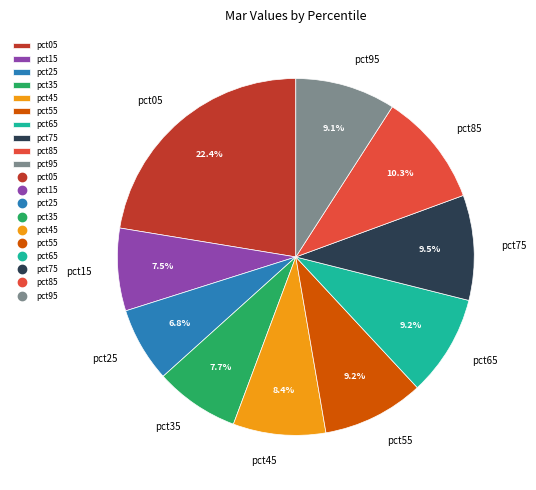

To the nearest percent, what percentage of the pie is pct95?

9%